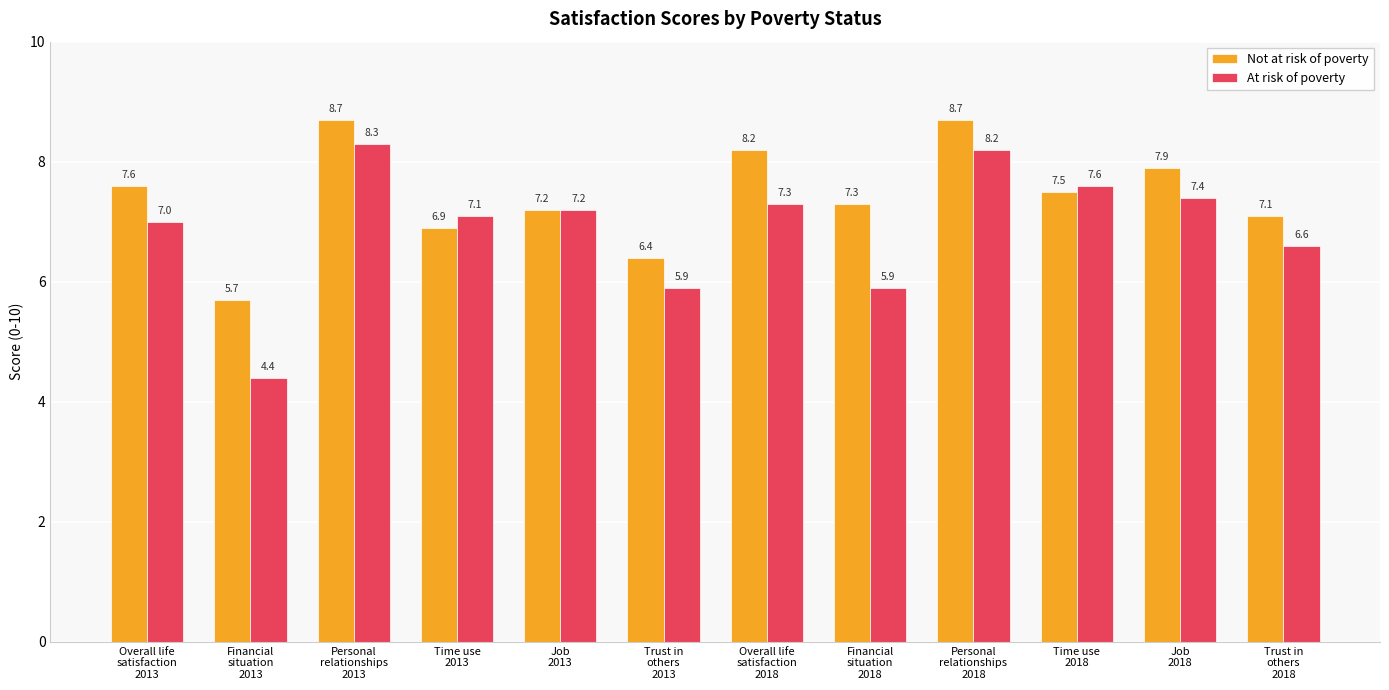

The value of Not at risk of poverty at Financial
situation
2018 is 4.2. True or false?

False